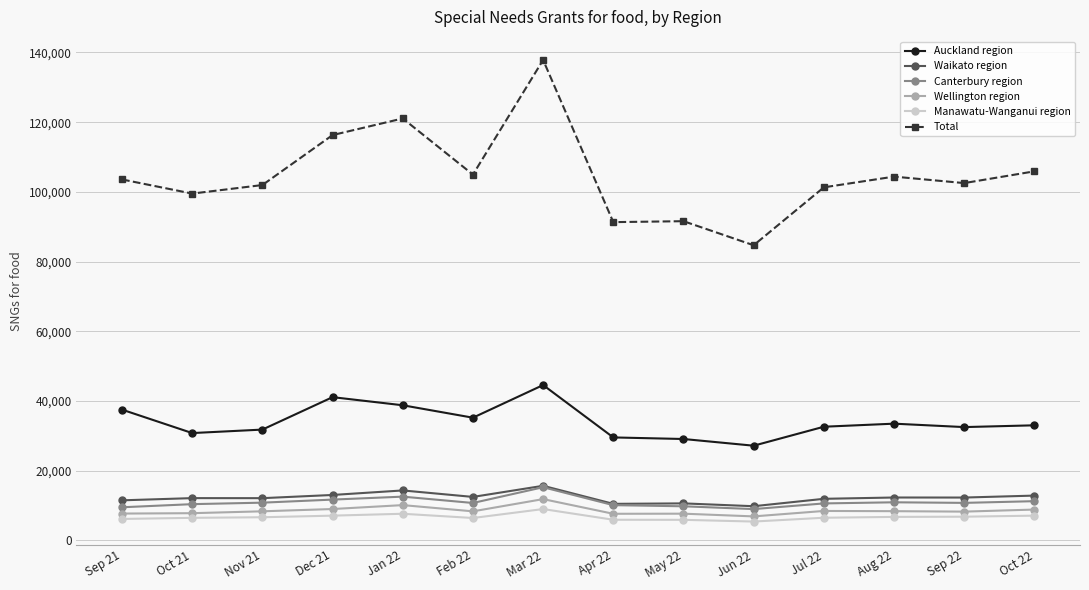

The value of Total at Jun 22 is 84681. True or false?

True